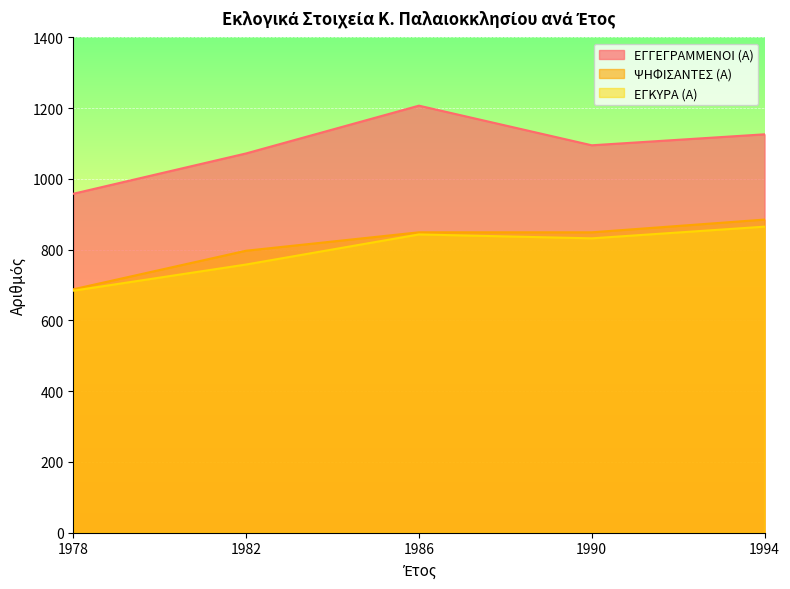

What is the difference between the maximum and minimum values in the ΨΗΦΙΣΑΝΤΕΣ (Α) series?

197